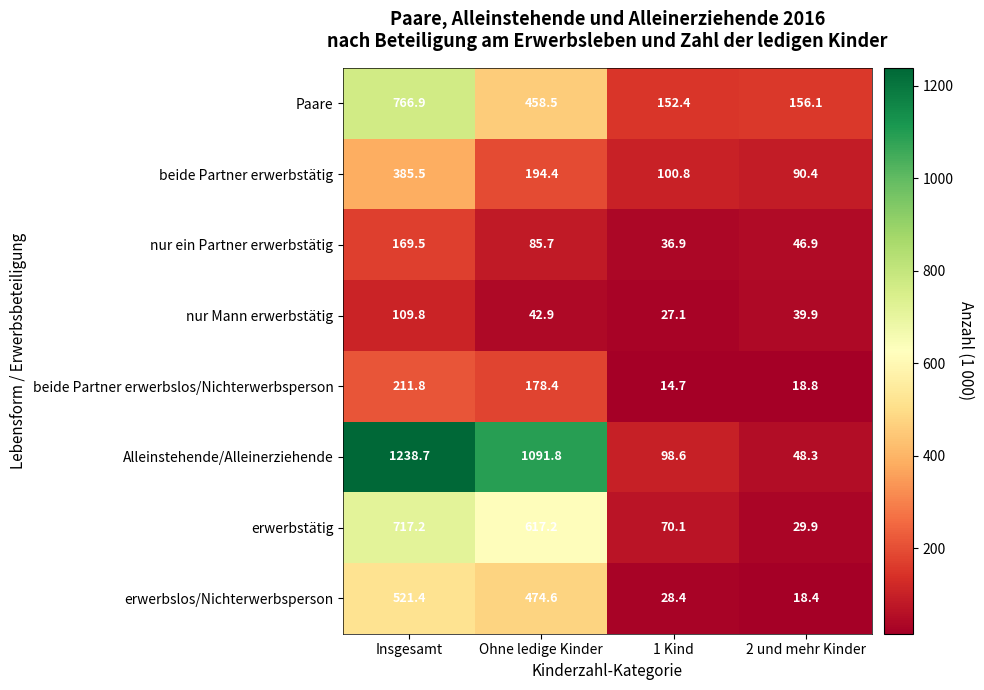

What is the maximum value shown in the chart?

1238.7